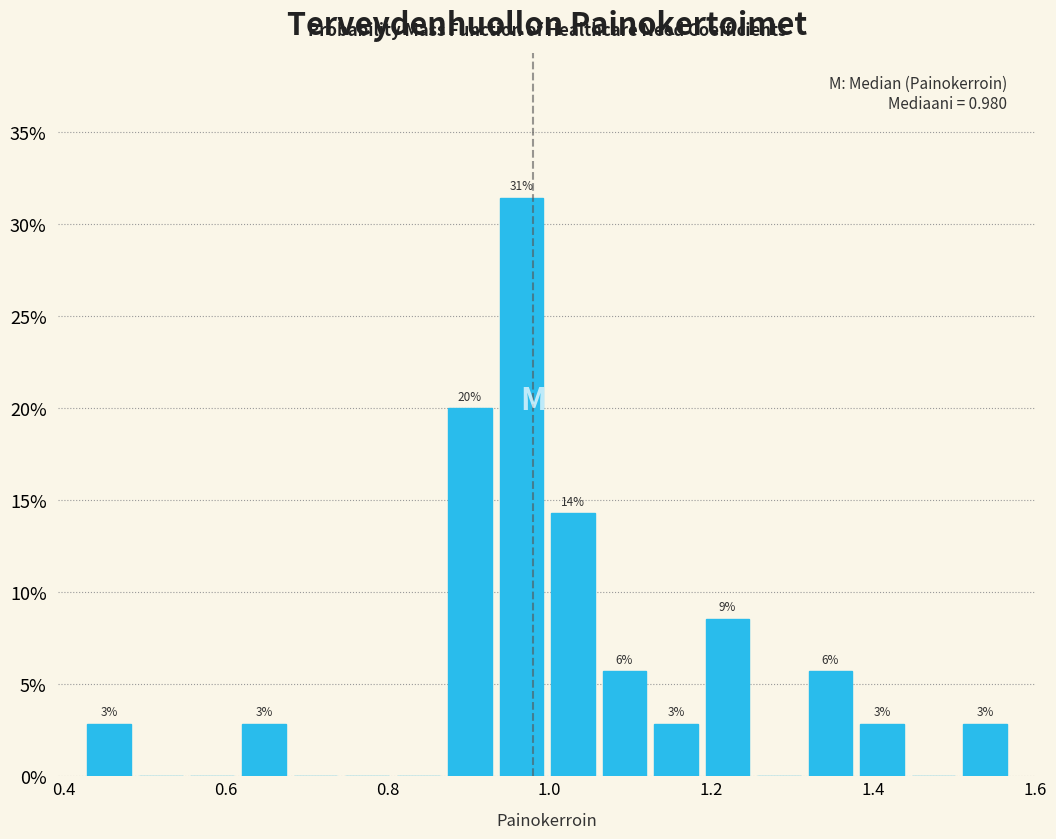

Read against the x-axis, roughly where is the centre of the tallest bar?

0.96